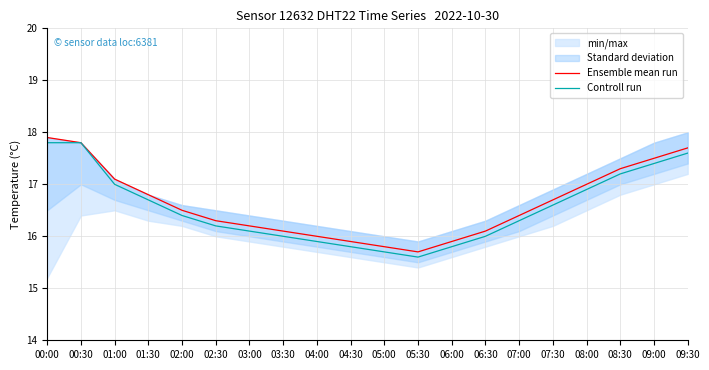

Is it true that Controll run equals 30.0 at 08:00?

False